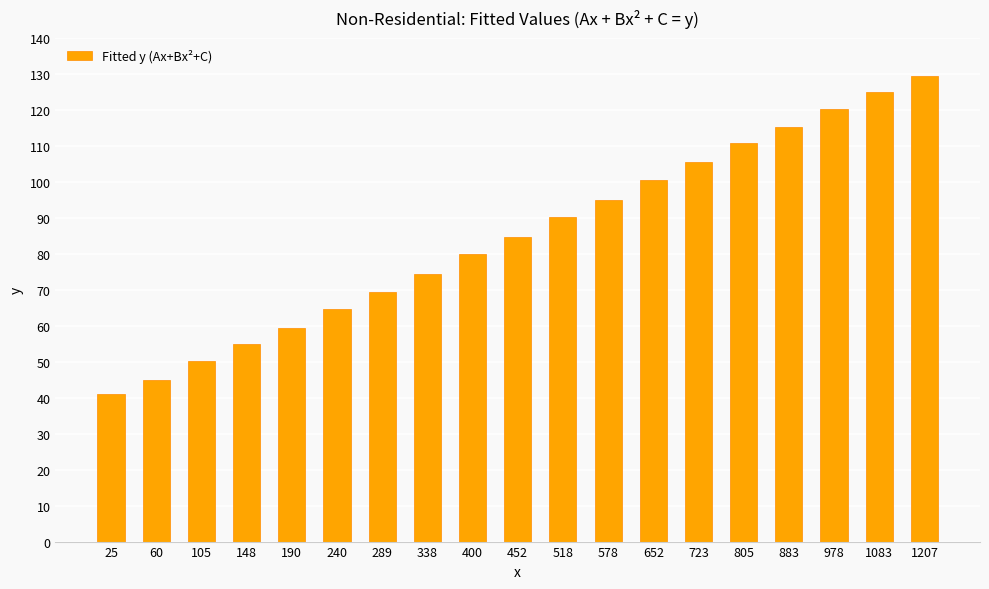

Does the chart contain any negative values?

No